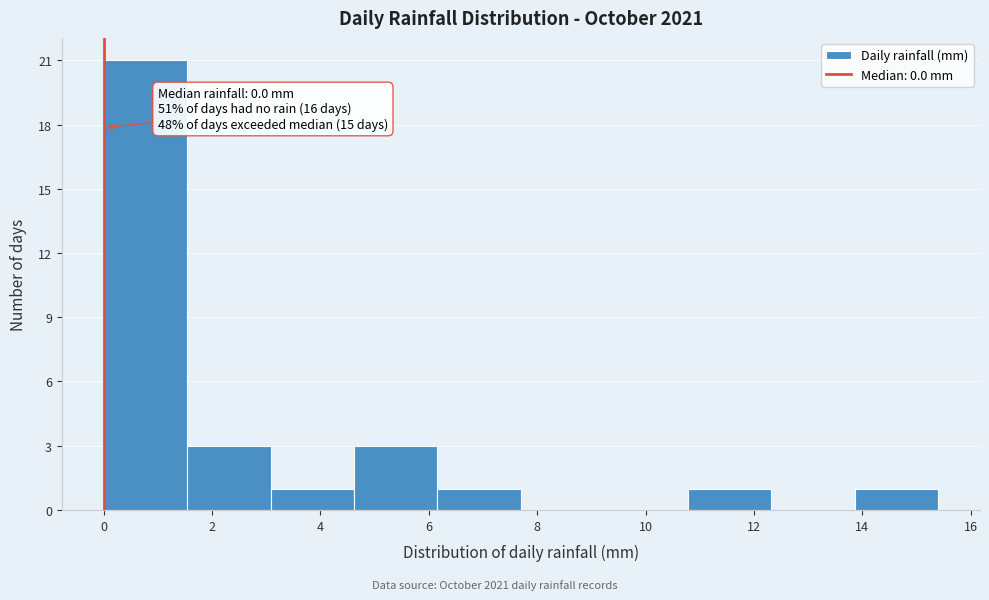

Which range on the x-axis has the tallest bar?

0.00 to 1.54